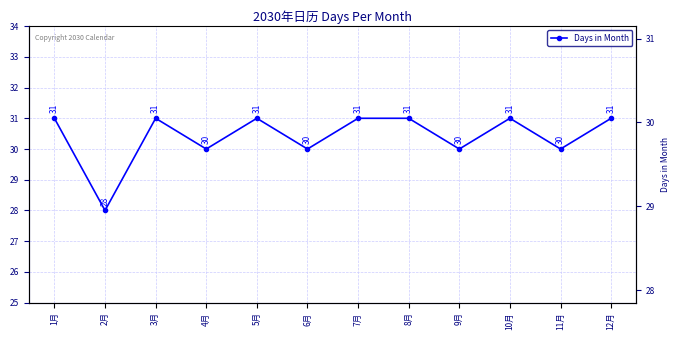

Is this an area chart (filled region under the line)?

No